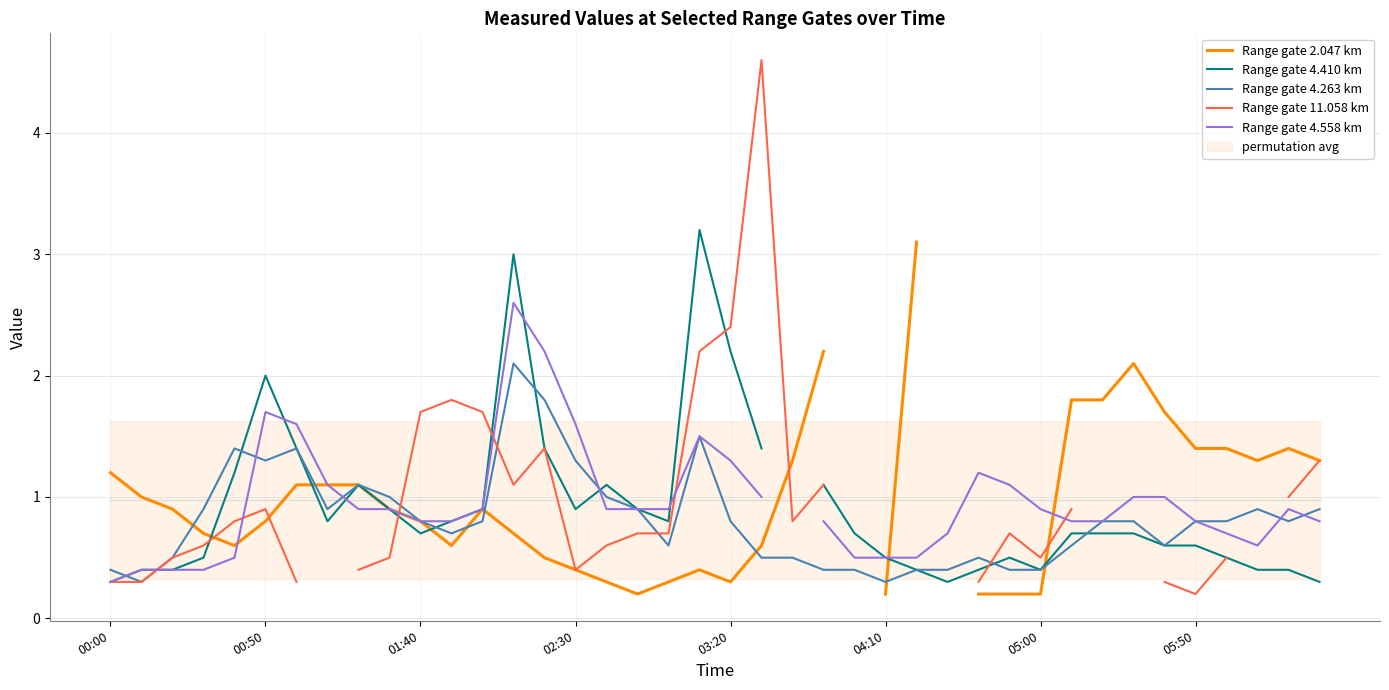

Which series has the largest range (max minus min)?

Range gate 11.058 km